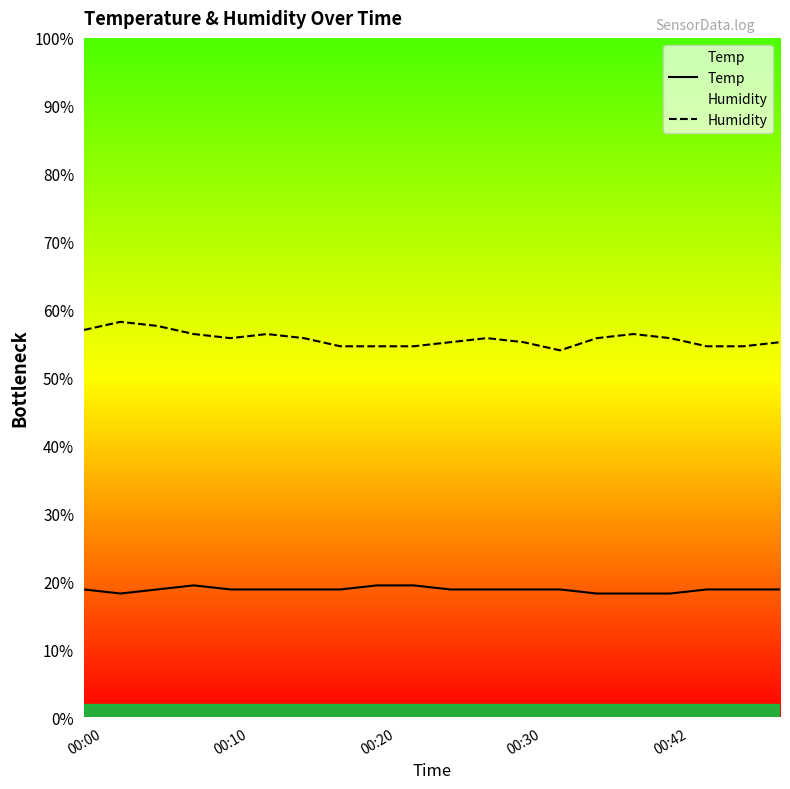

The value of Temp at 00:00 is 29.6. True or false?

False